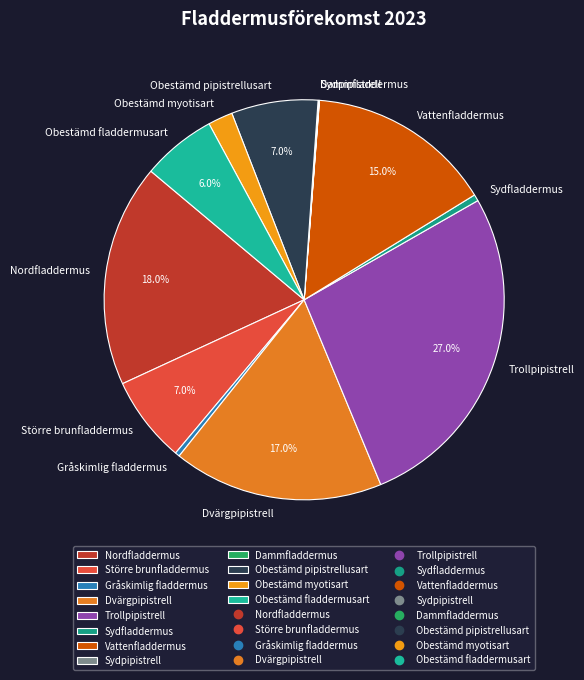

To the nearest percent, what percentage of the pie is Vattenfladdermus?

15%